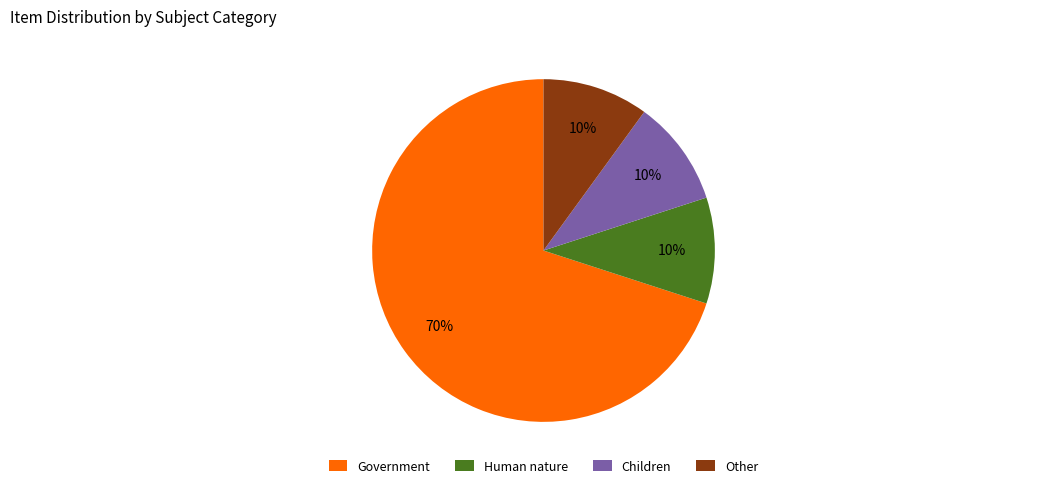

Combined, do Children and Other account for over 50%?

No